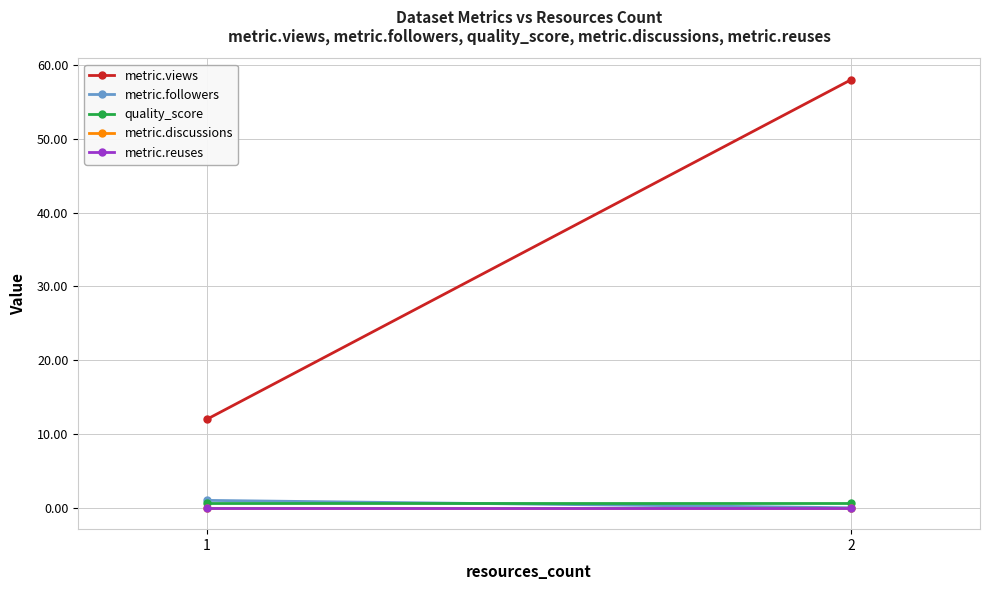

The value of metric.reuses at 1 is 0.0. True or false?

True